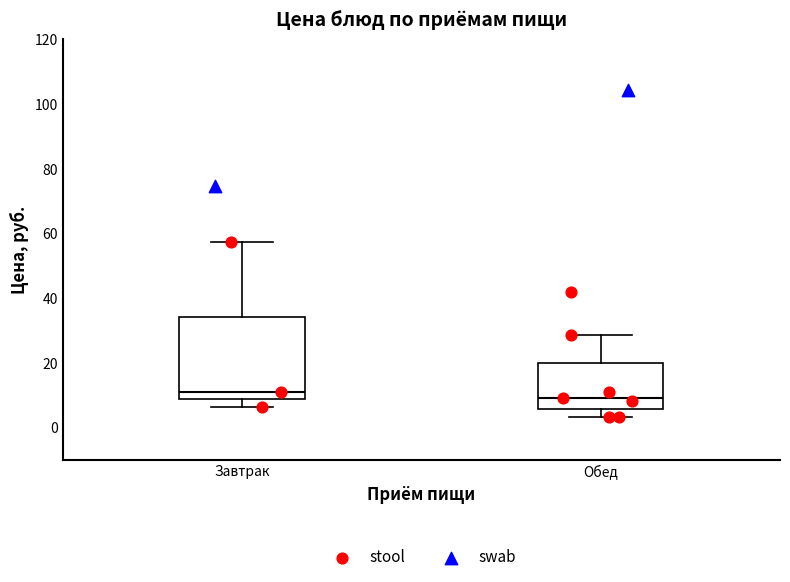

Reading left to right, read every box against the y-axis: the position of its median line, the range the box covers, and the ends of its whiskers. The values are not printed on the chart, so give them approximately, as read against the axis.

Завтрак: median 12, box 8 to 34, whiskers 6 to 58
Обед: median 10, box 6 to 20, whiskers 4 to 28